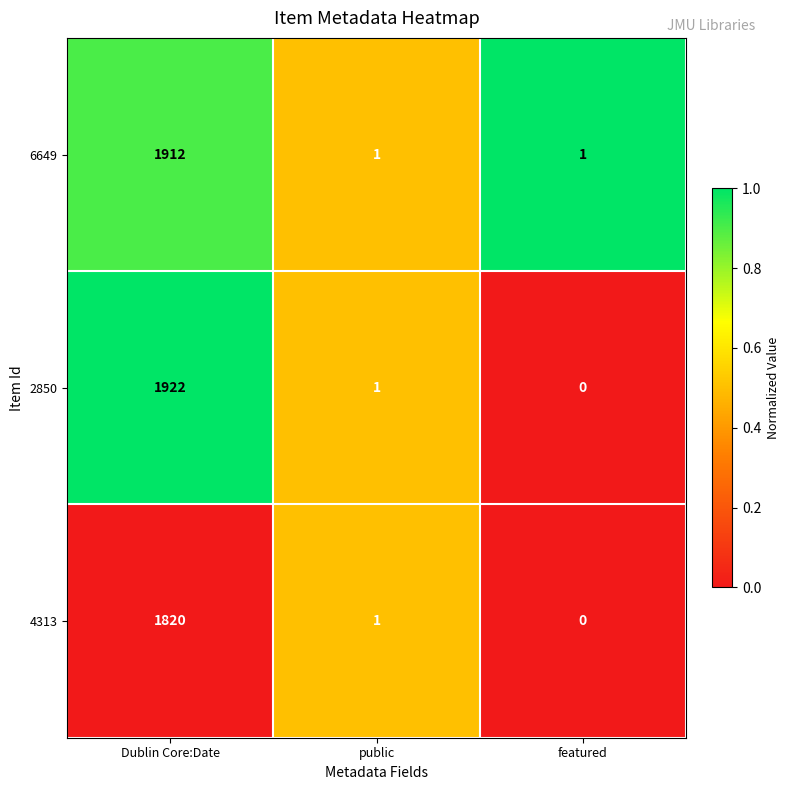

Reading left to right, what are all the values shown in this chart?

6649: 1912	1	1
2850: 1922	1	0
4313: 1820	1	0